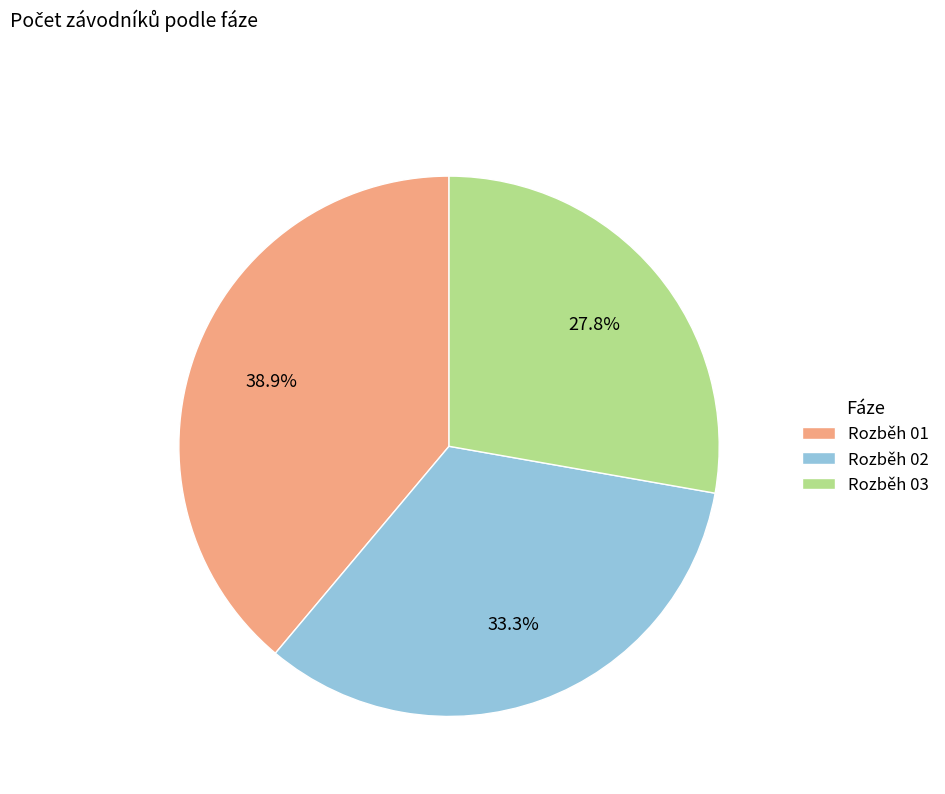

What is the largest slice in the pie chart?

Rozběh 01